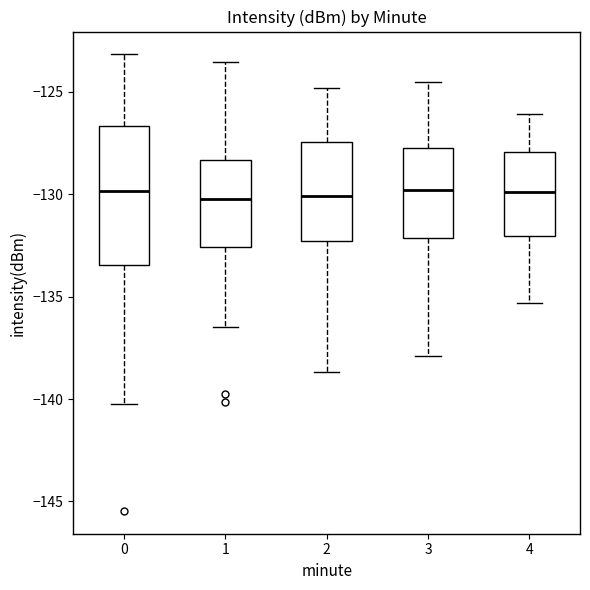

Which box is the tallest, from its lower edge to its upper edge?

0